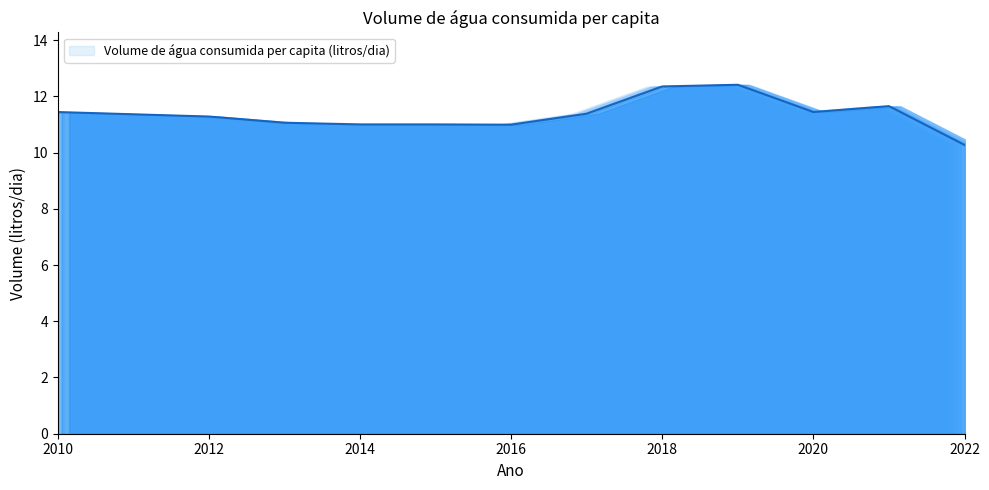

True or false: the data has more than 0 interior local peaks.

True